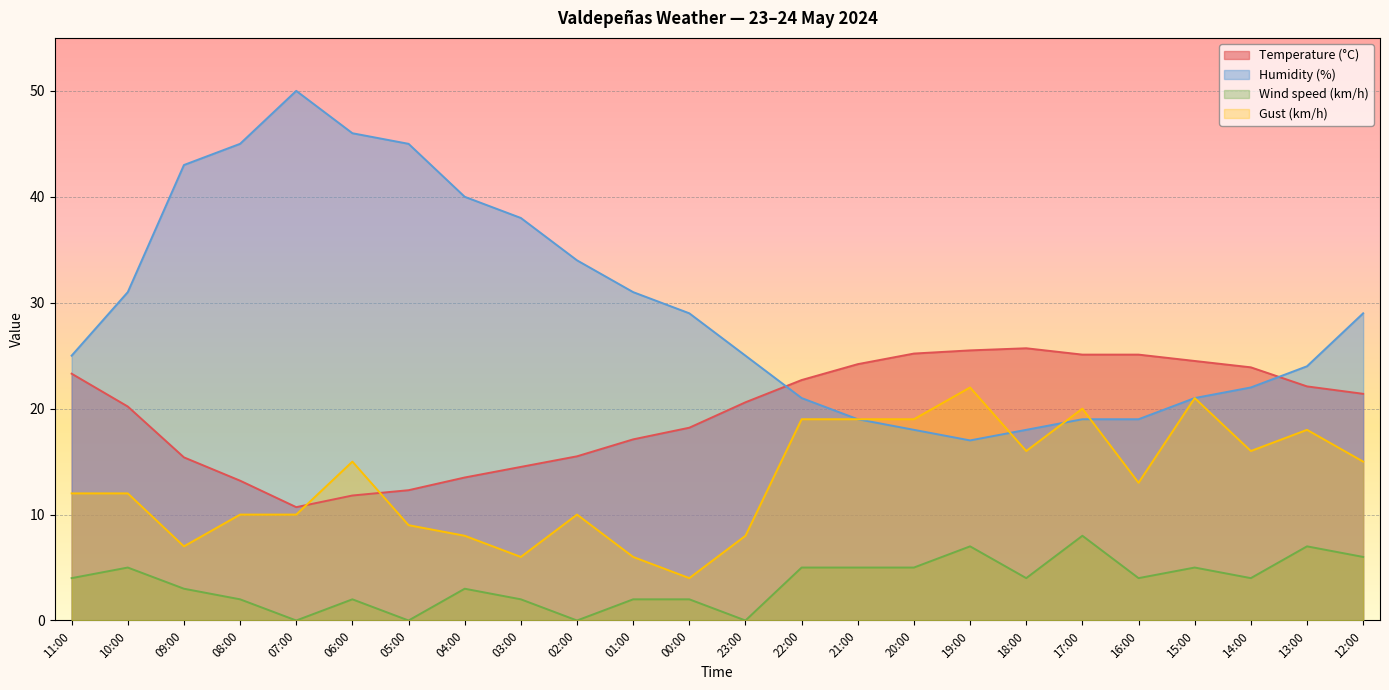

Which series has the largest total across all categories?

Humidity (%)